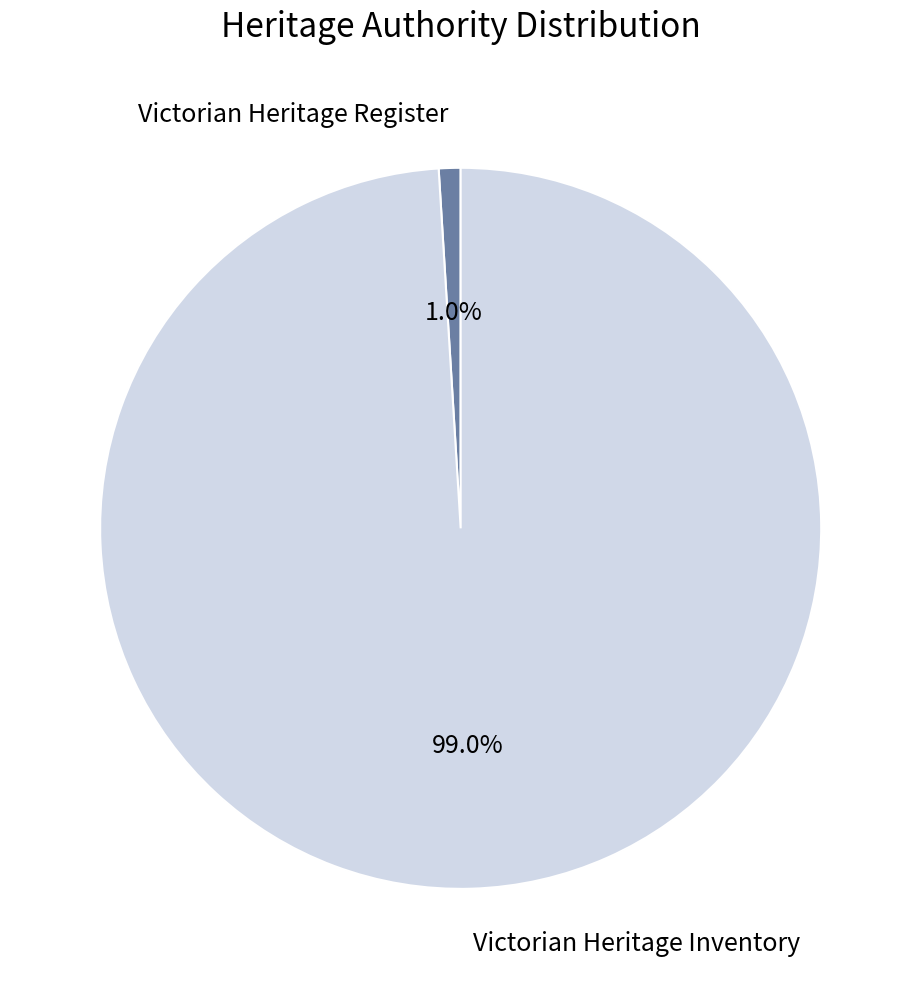

Is there any slice that represents more than half of the pie?

Yes